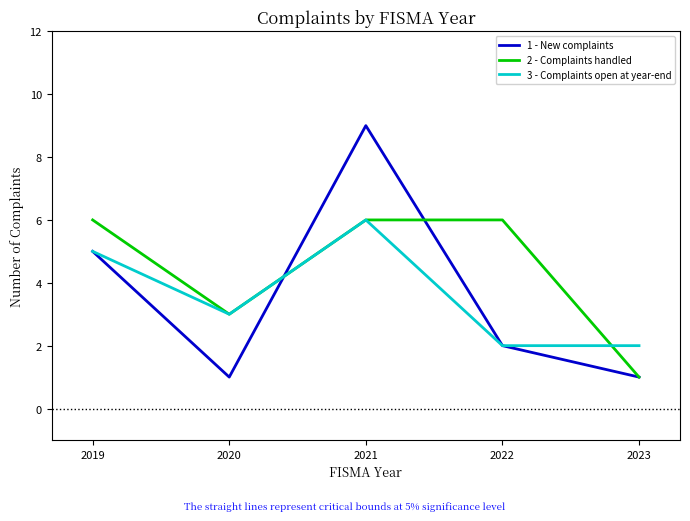

Reading left to right, list all the values displayed in this chart.

1 - New complaints: 5	1	9	2	1
2 - Complaints handled: 6	3	6	6	1
3 - Complaints open at year-end: 5	3	6	2	2